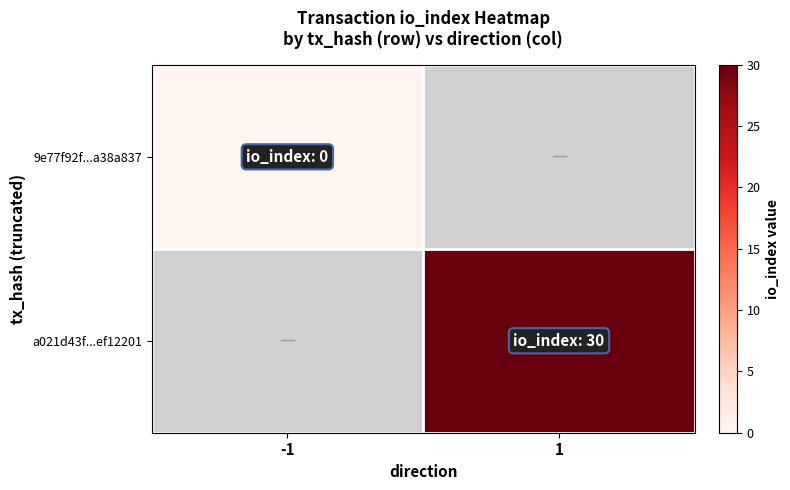

At which label is 9e77f92f...a38a837 closest to 0?

-1